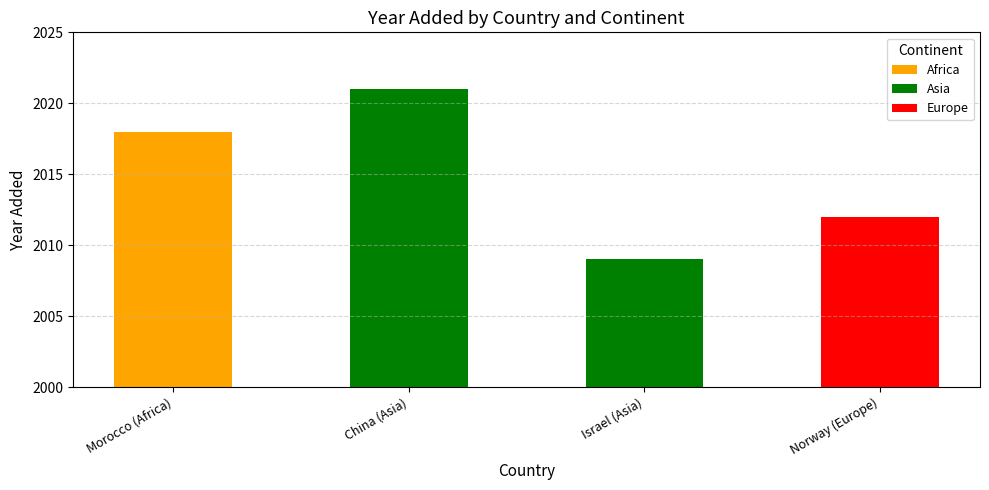

Rank the categories by value from lowest to highest.

Israel (Asia), Norway (Europe), Morocco (Africa), China (Asia)